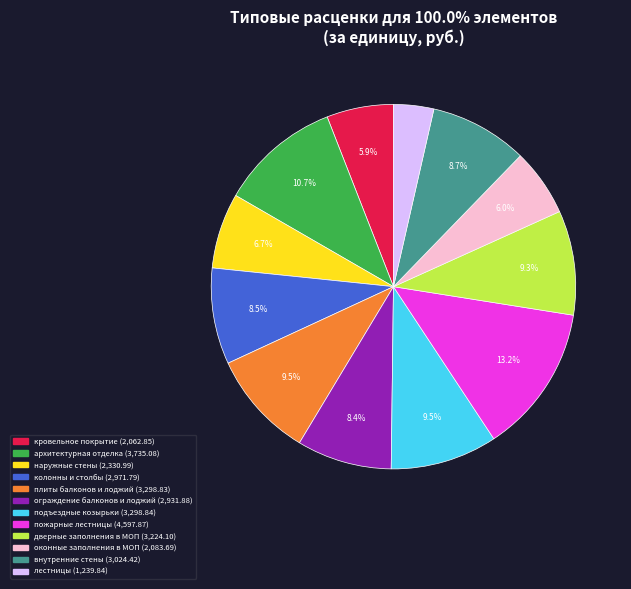

Is there a majority slice in this chart?

No